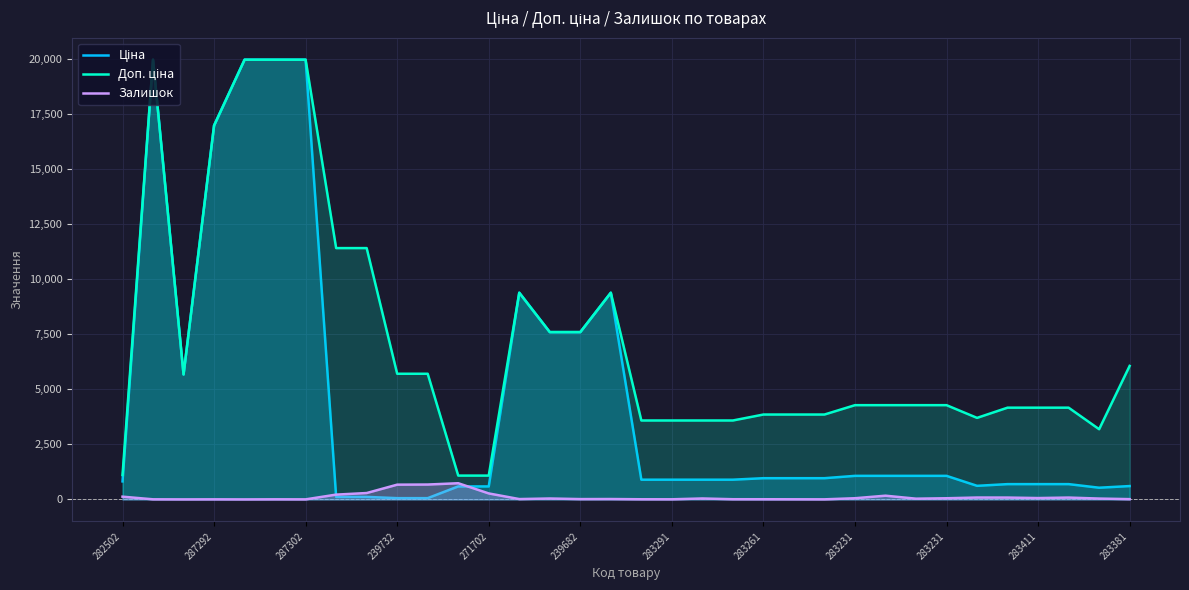

The value of Ціна at 271702 is 589.9. True or false?

True